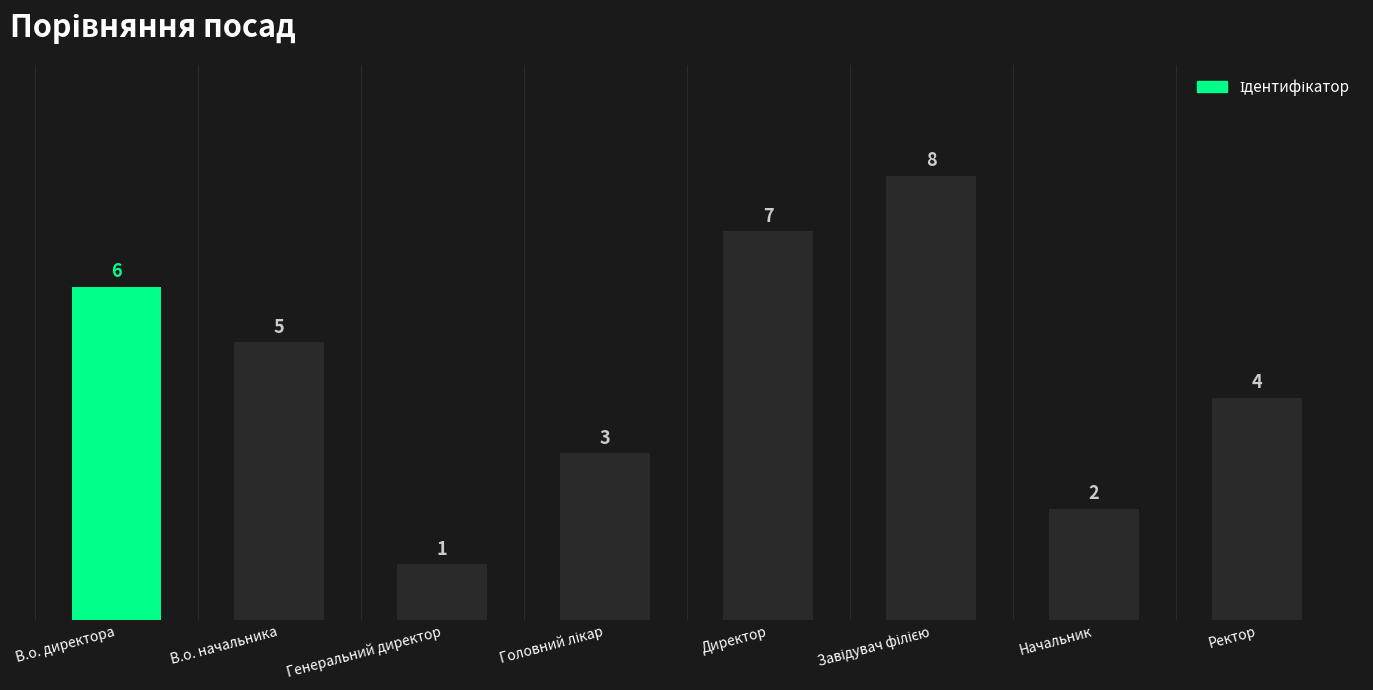

Reading right to left, transcribe all the data shown in this chart.

4	2	8	7	3	1	5	6